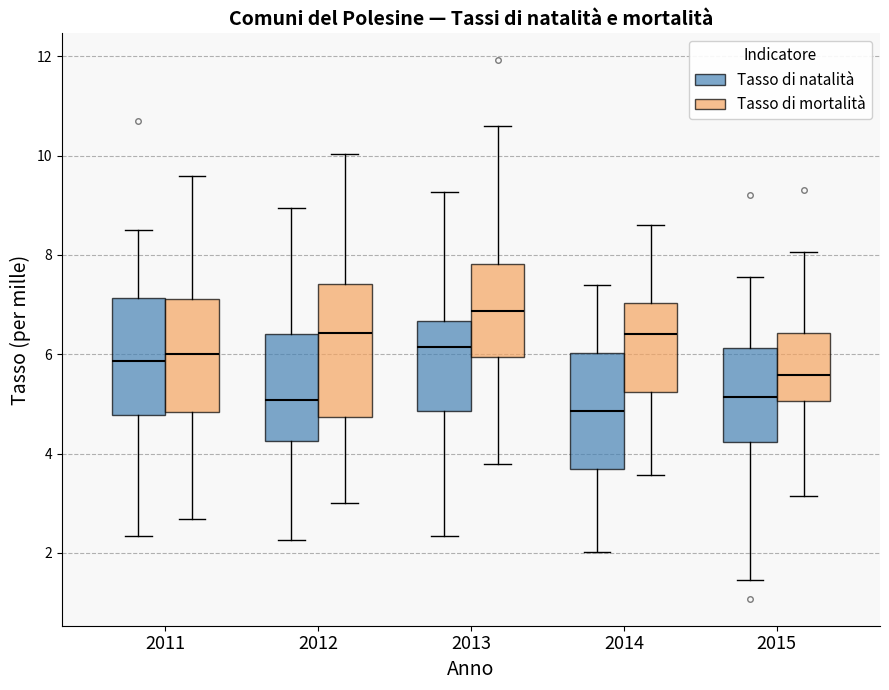

Where does the lower whisker of the box for 2013 (Tasso di mortalità) end on the y-axis? The values are not printed on the chart, so give them approximately, as read against the axis.

3.8